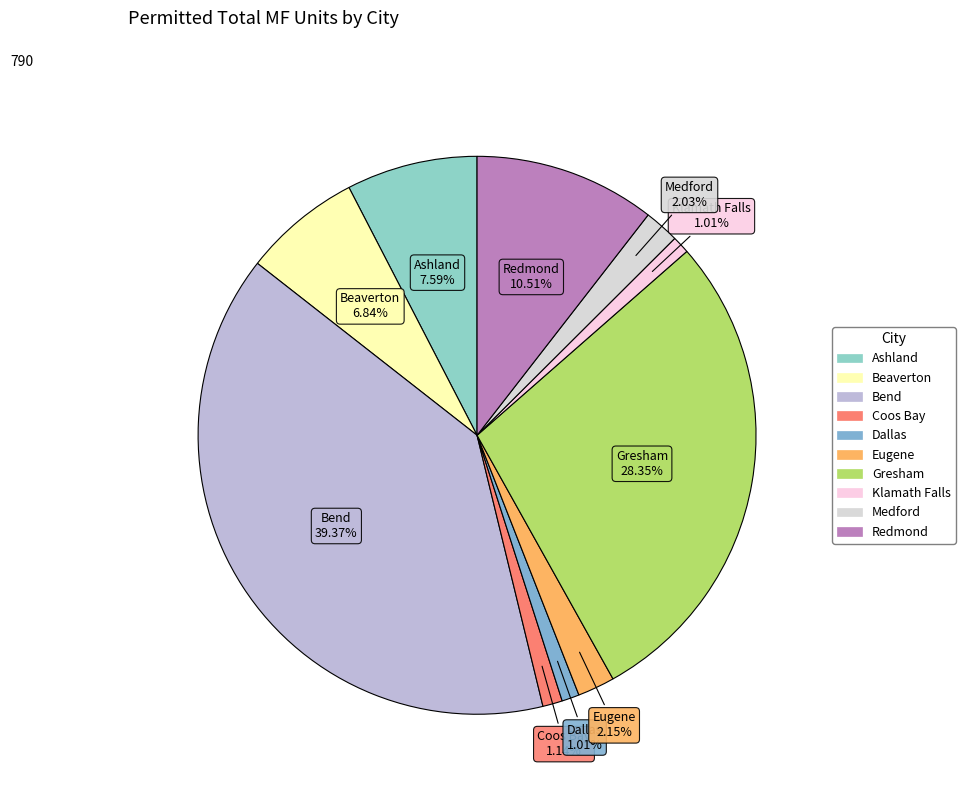

To the nearest percent, what percentage of the pie is Medford?

2%